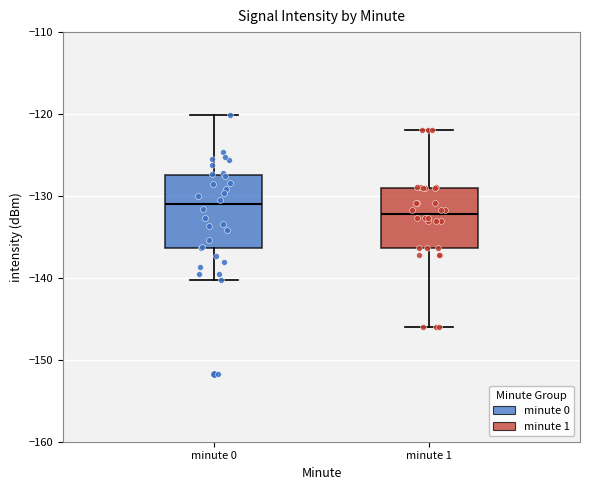

Which box has the highest median line?

minute 0